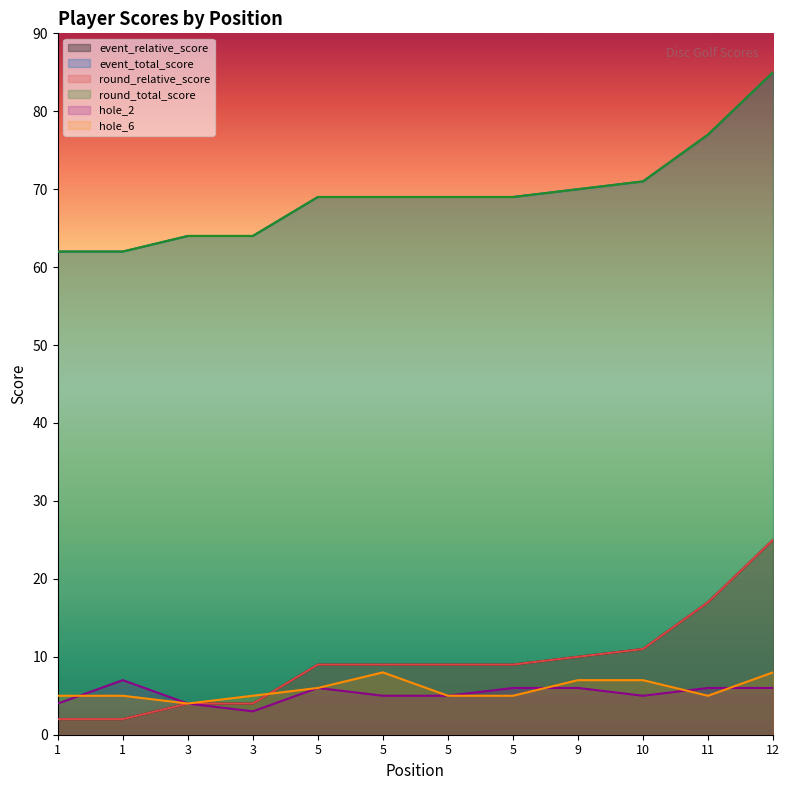

True or false: event_total_score and round_relative_score cross at least once.

False